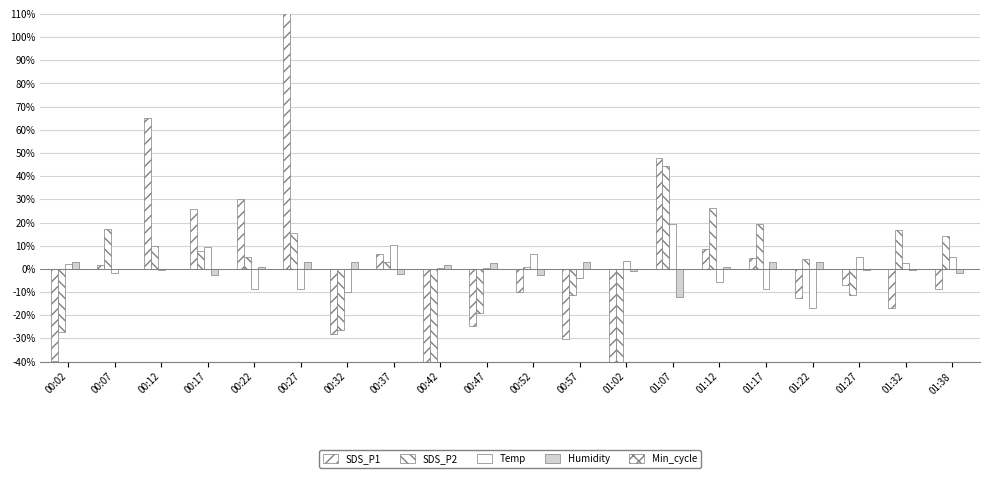

How many groups of bars are there?

20